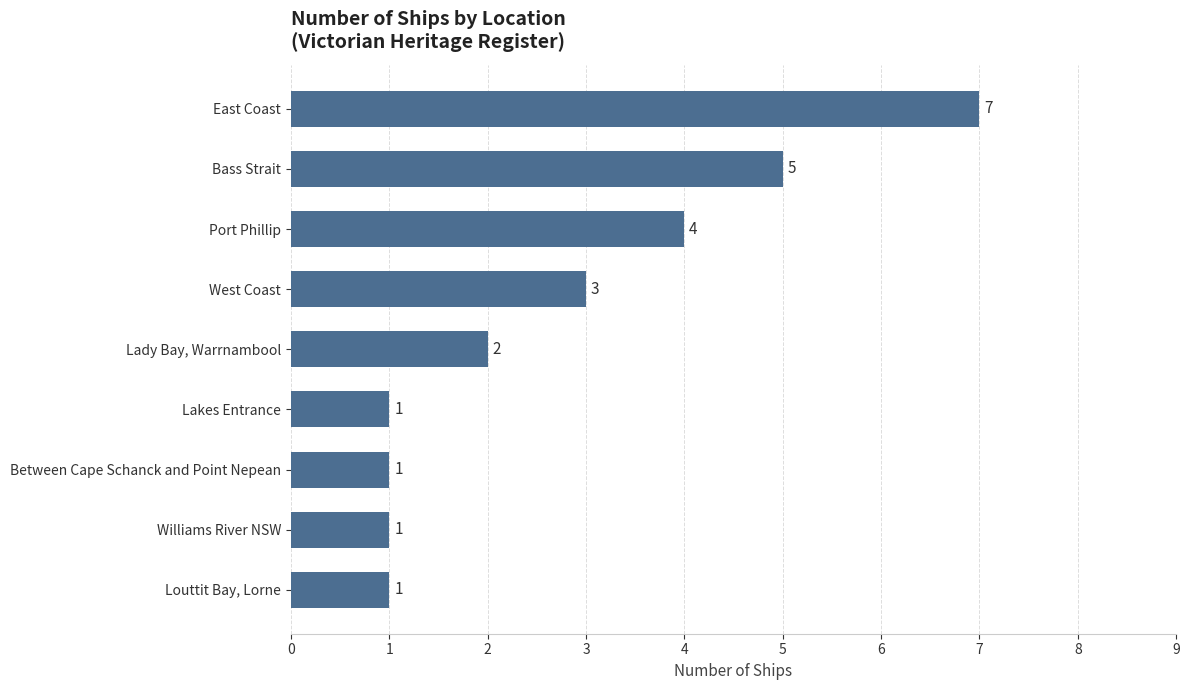

Is it true that the value at Louttit Bay, Lorne is 1?

True